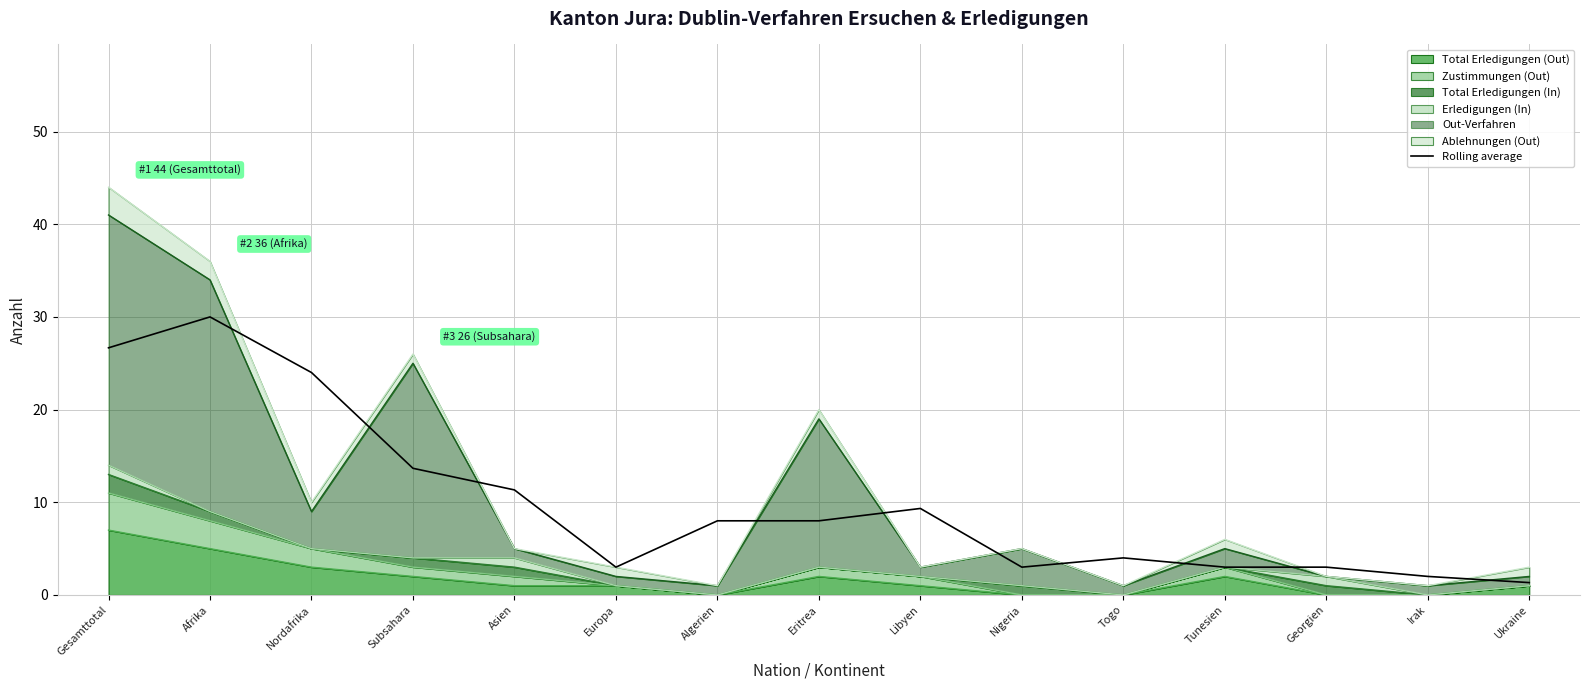

Does the chart display data point markers on the line(s)?

No